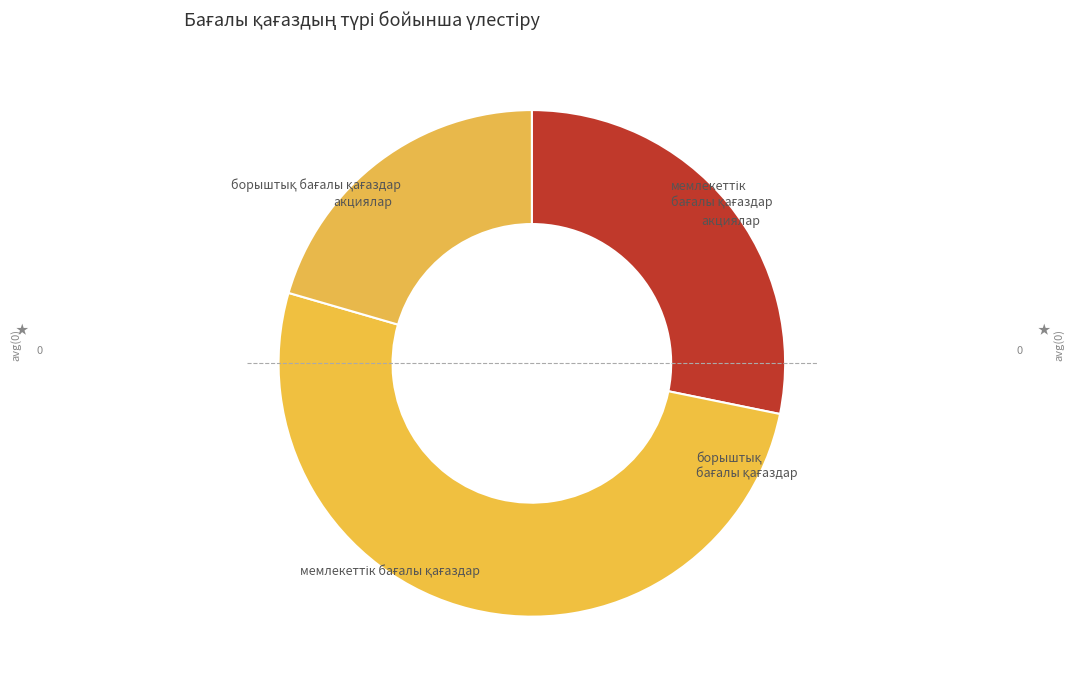

Count the number of slices in the pie.

3